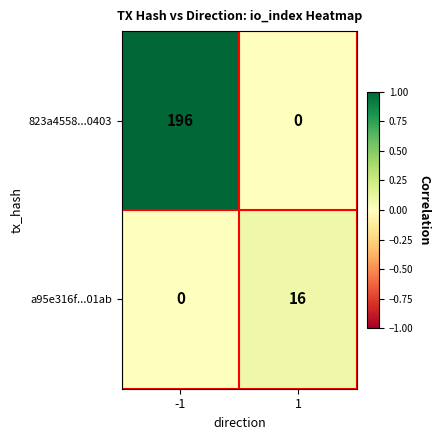

Which series changed the most between -1 and 1?

823a4558...0403